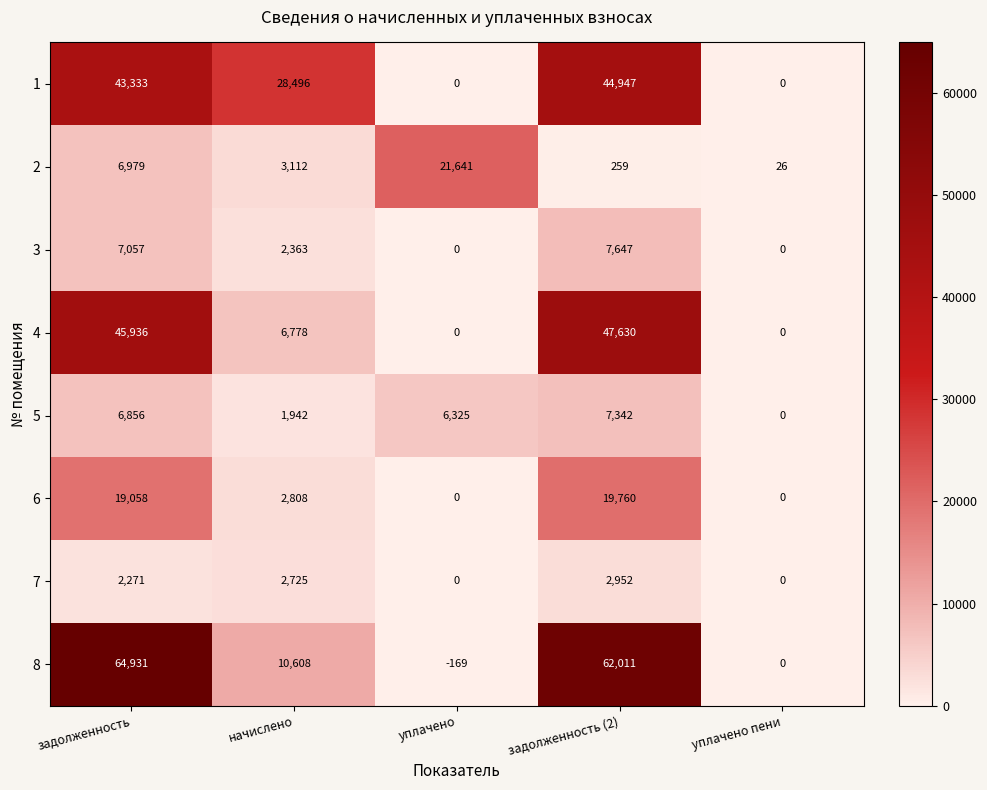

What value does the 5 series have at уплачено?

6325